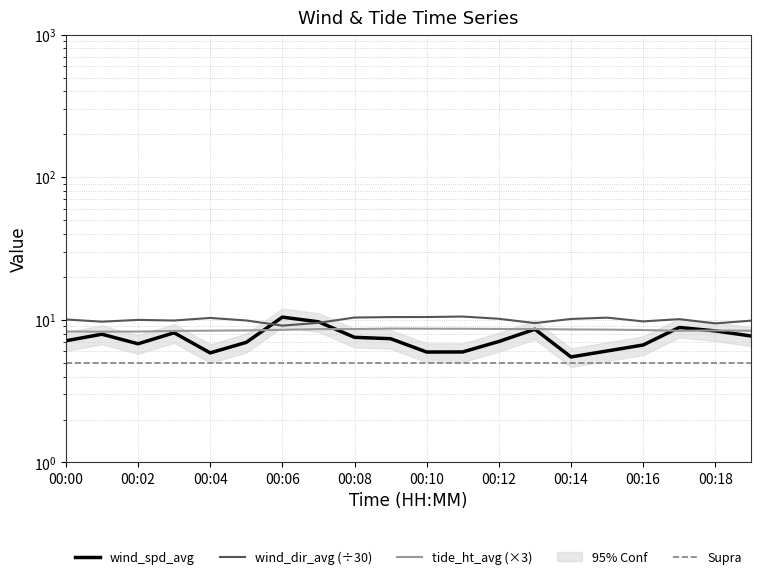

Reading left to right, what are all the values shown in this chart?

wind_spd_avg: 7.1	7.9	6.8	8.1	5.9	7.0	10.4	9.7	7.5	7.4	5.9	6.0	7.0	8.6	5.5	6.0	6.7	8.8	8.4	7.7
wind_dir_avg: 10.1	9.7	10.0	9.9	10.3	9.9	9.1	9.5	10.4	10.5	10.5	10.5	10.2	9.5	10.1	10.4	9.8	10.1	9.4	9.9
tide_ht_avg: 8.3	8.3	8.3	8.4	8.4	8.4	8.5	8.6	8.6	8.7	8.7	8.7	8.6	8.6	8.6	8.5	8.5	8.4	8.4	8.4